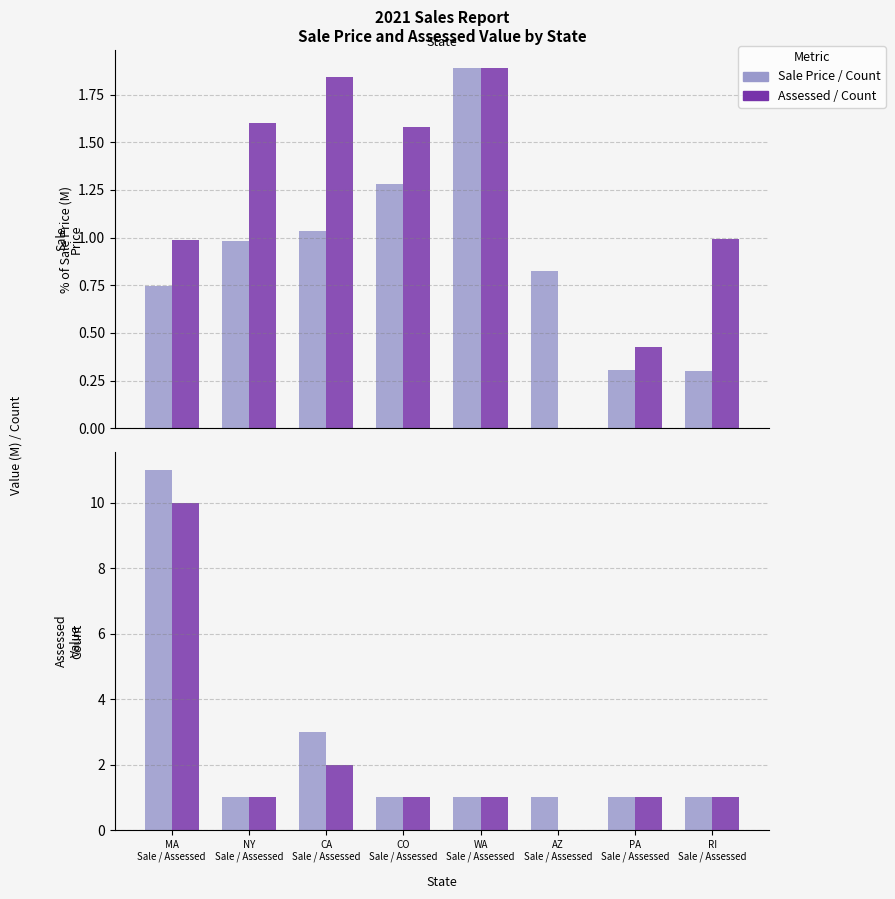

At how many categories does at least one series exceed 0?

8